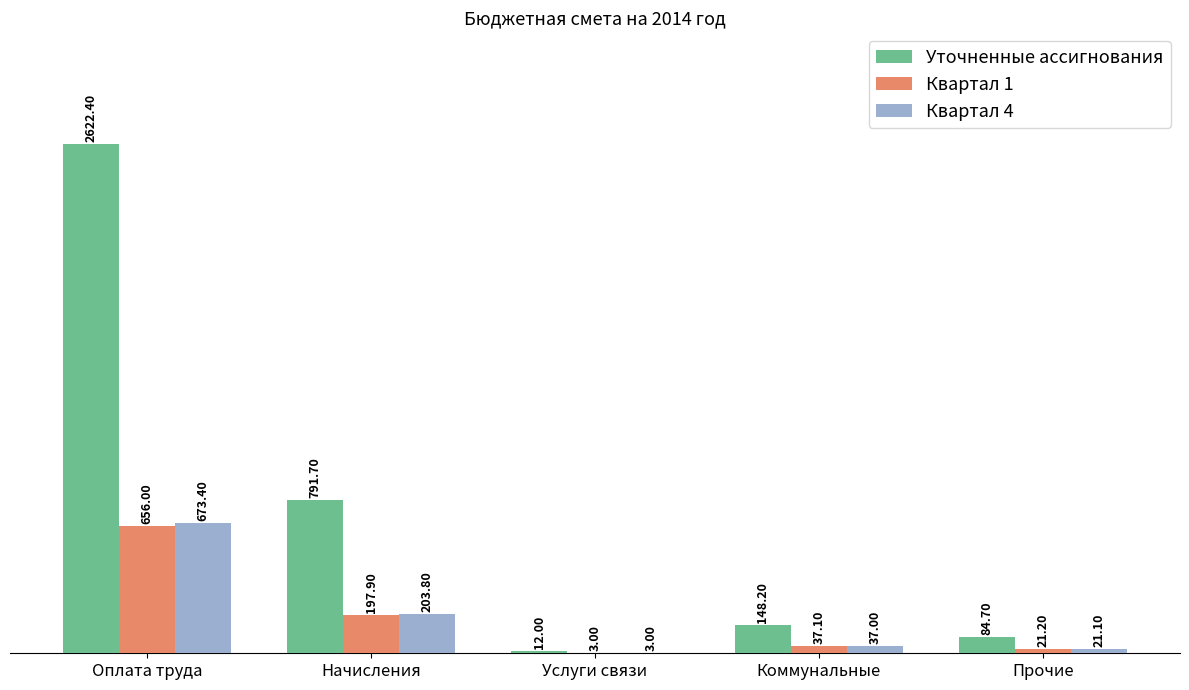

What is the difference between the Квартал 1 values at Услуги связи and Коммунальные?

34.1